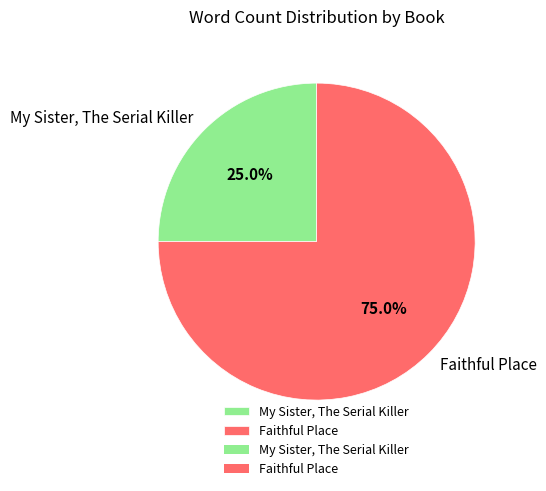

The Faithful Place slice represents 60% of the pie. True or false?

False